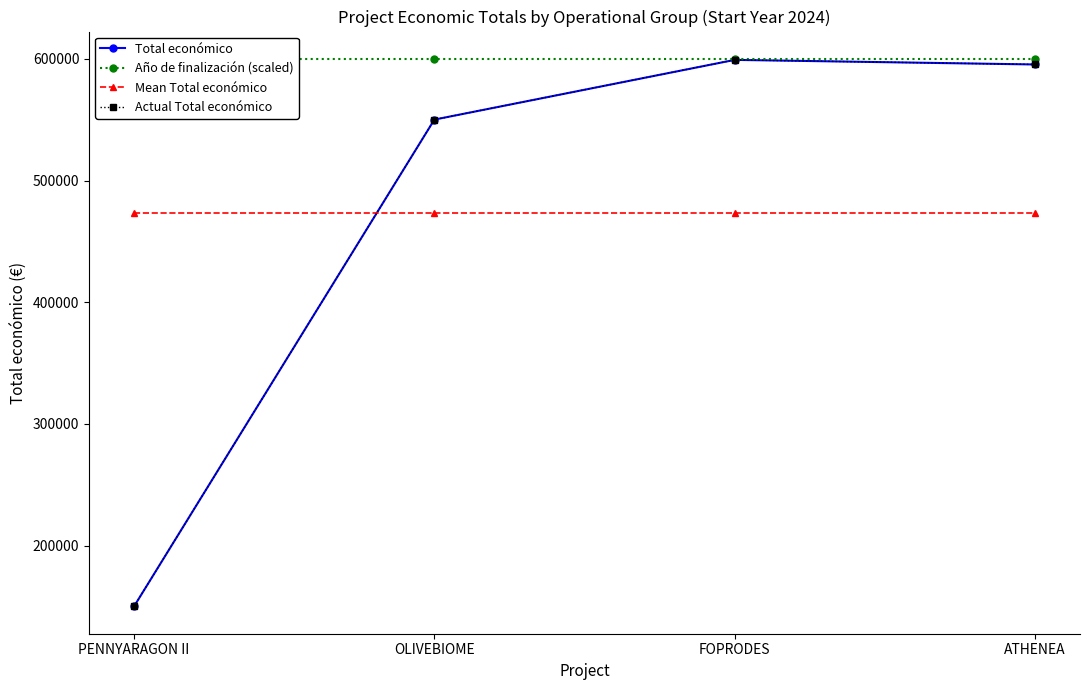

True or false: Año de finalización (scaled) and Actual Total económico intersect in this chart.

False